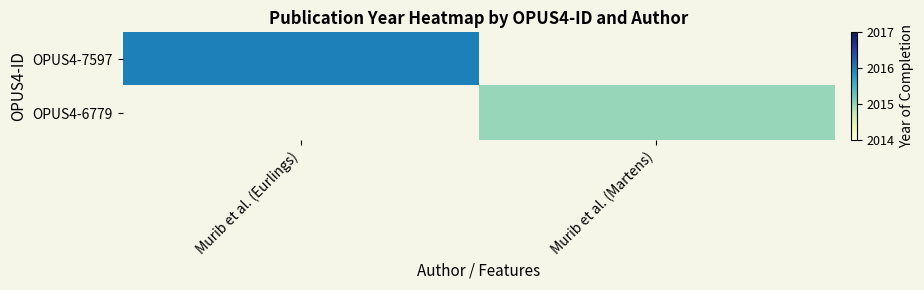

How many values in OPUS4-6779 are above zero?

1